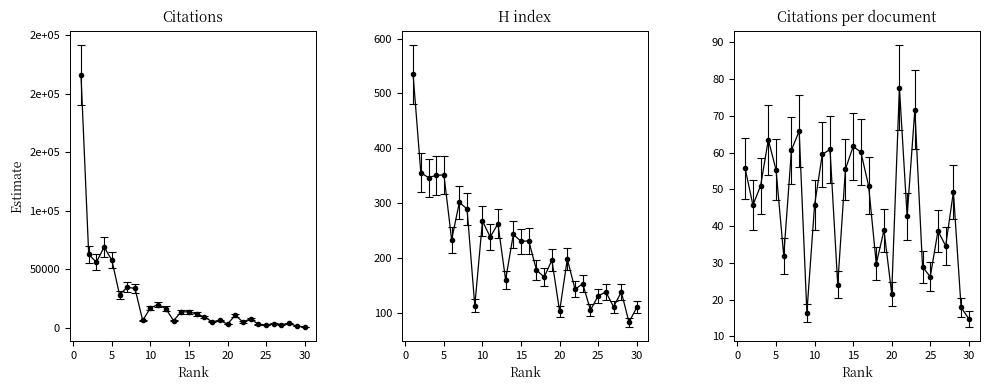

What is the value of the H index point at the 8th from the left?

290.0